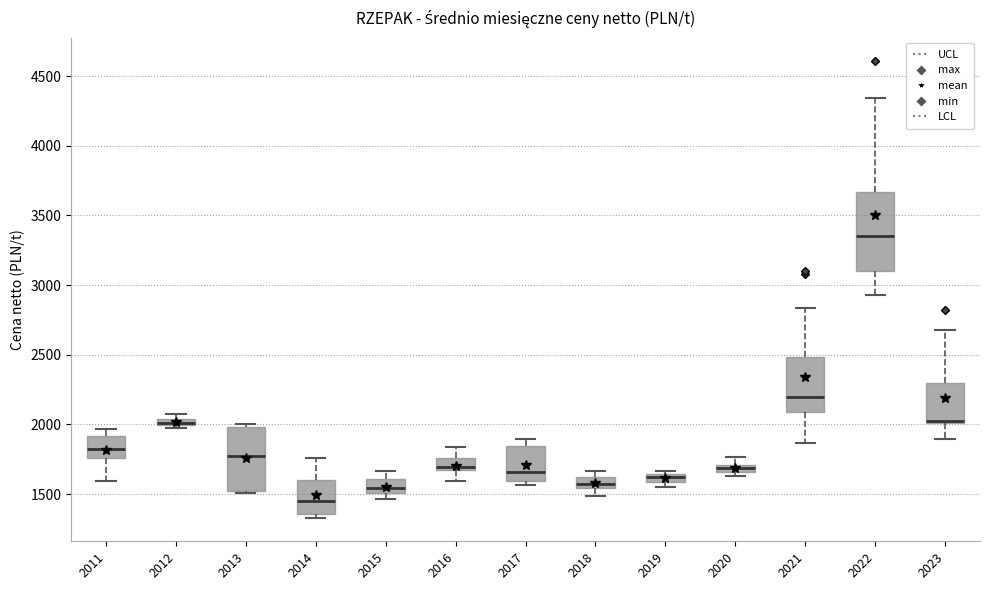

Where is the upper edge of the box at x = 2011 on the y-axis? The values are not printed on the chart, so give them approximately, as read against the axis.

1900